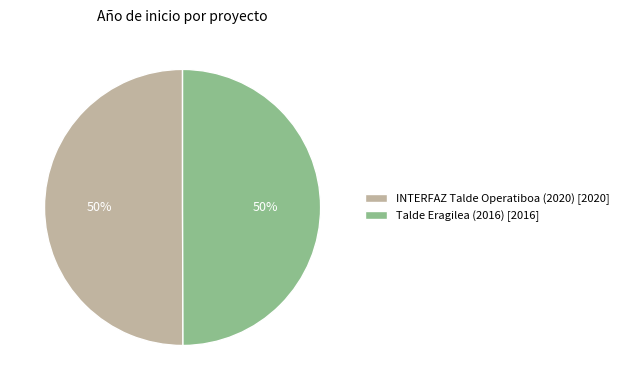

How many slices are in this pie chart?

2